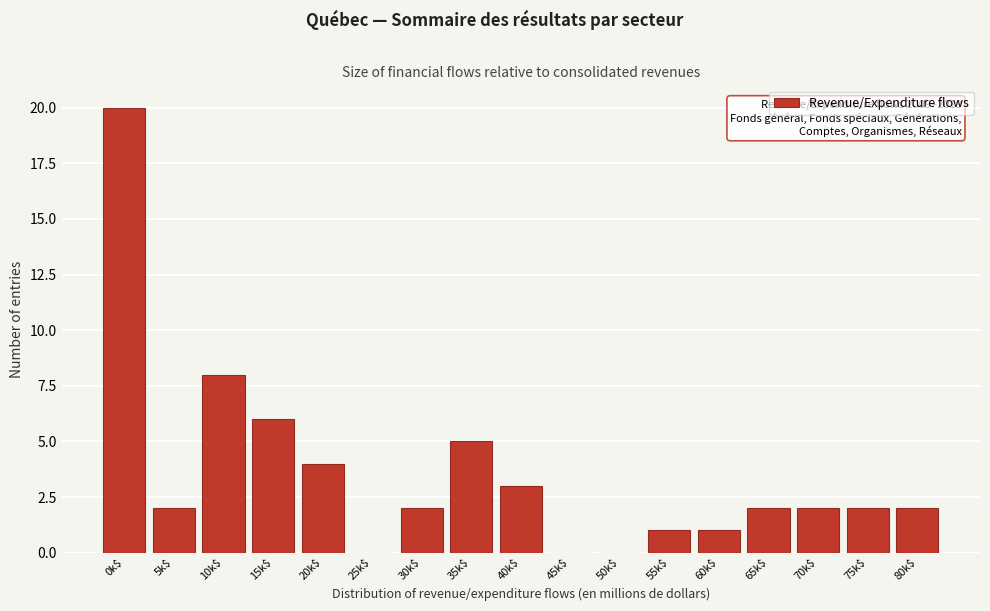

Which label corresponds to the largest value in the chart?

0k$